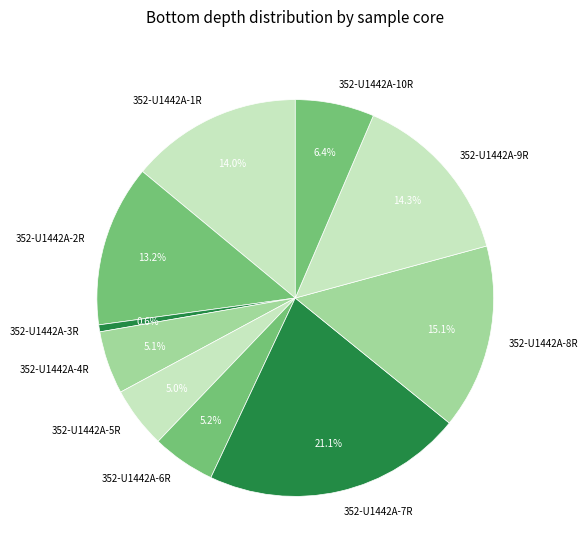

Does 352-U1442A-1R represent more than half of the total?

No